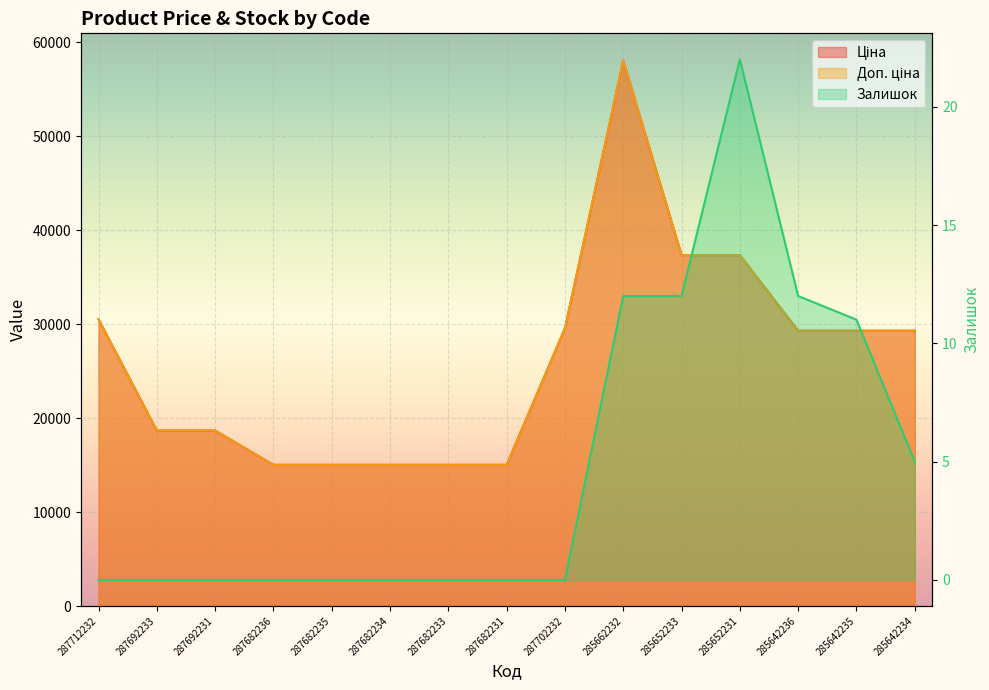

True or false: Залишок and Доп. ціна intersect in this chart.

False